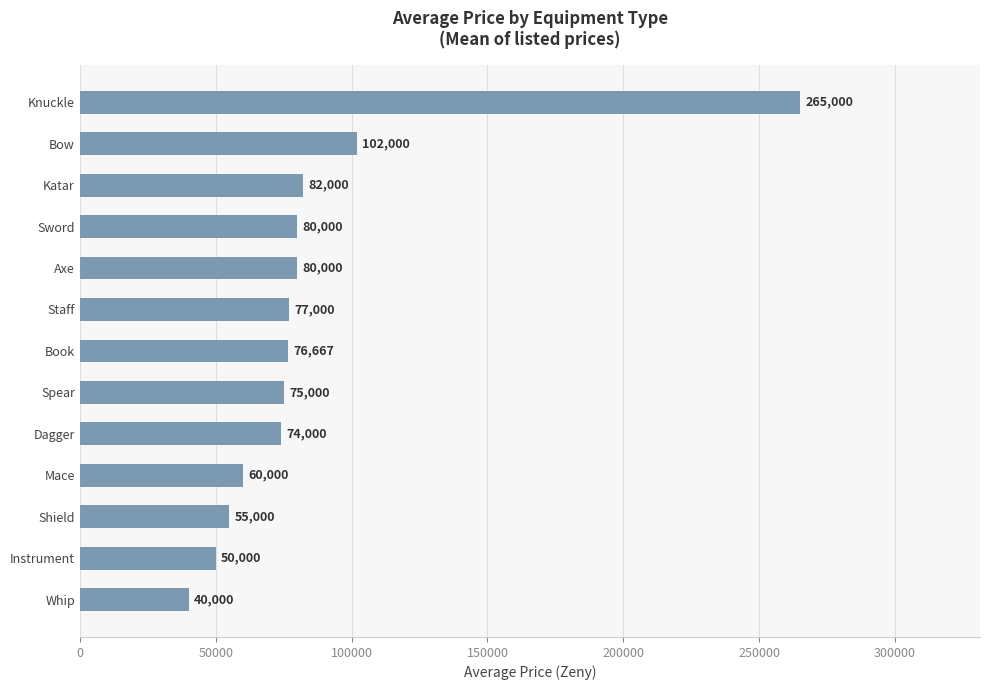

The value at Staff is 114776. True or false?

False